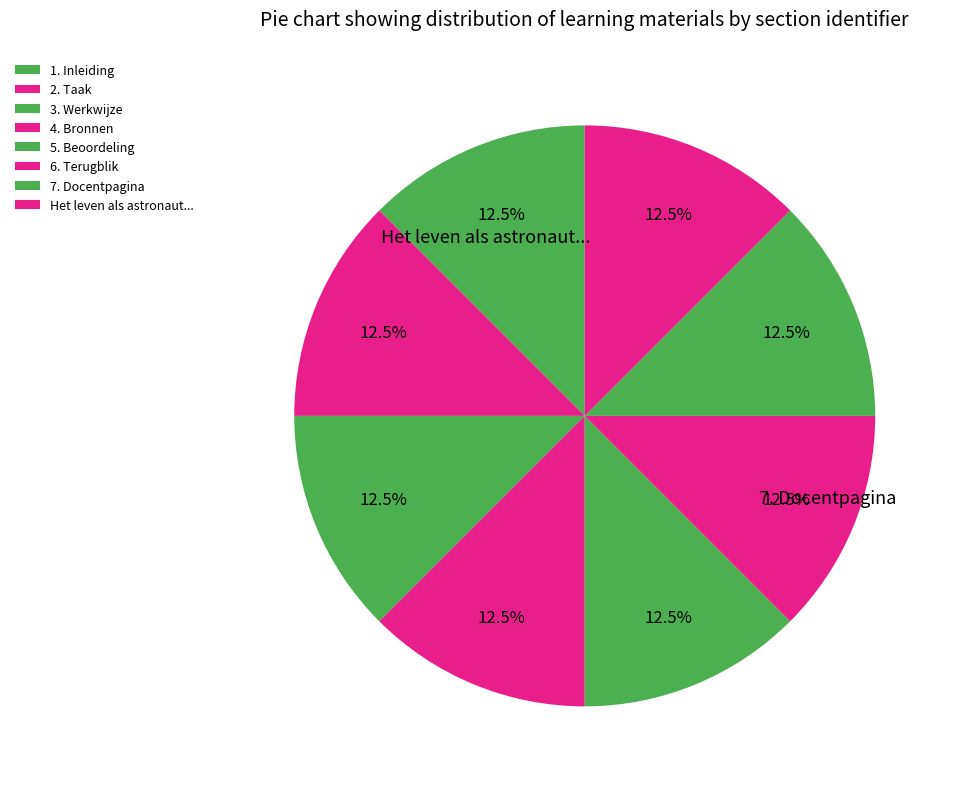

How many slices are in this pie chart?

8